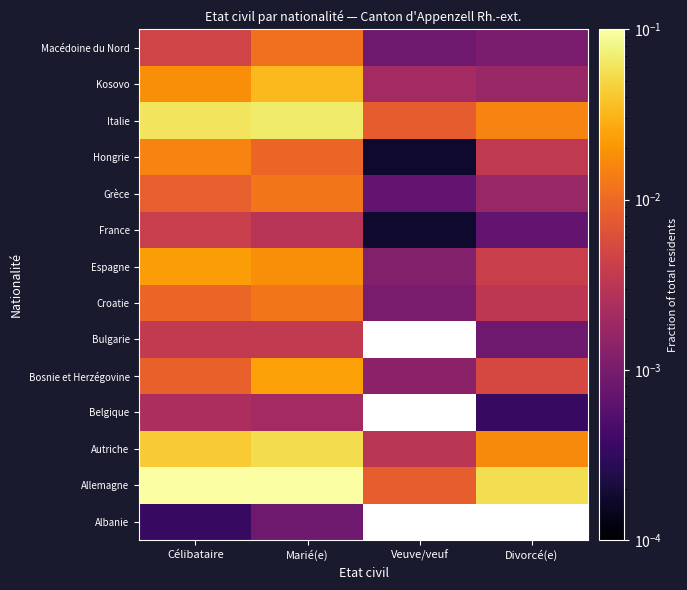

Is it true that Autriche equals 0.1 at Célibataire?

False